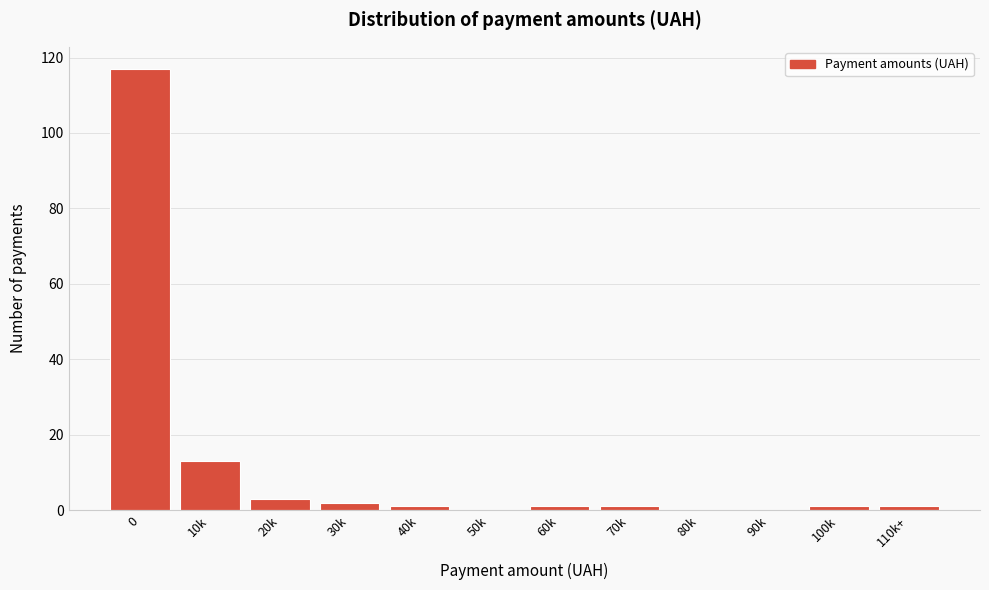

Reading right to left, what are all the values shown in this chart?

110k+=1	100k=1	90k=0	80k=0	70k=1	60k=1	50k=0	40k=1	30k=2	20k=3	10k=13	0=117